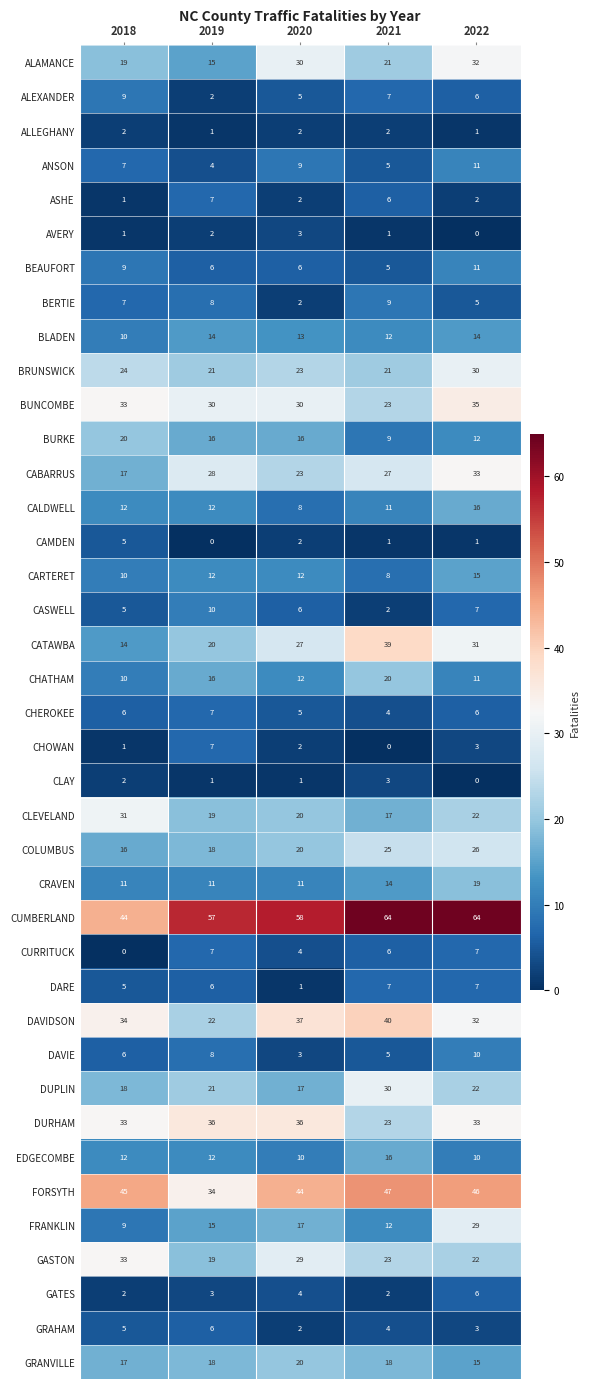

What is the greatest value displayed?

64